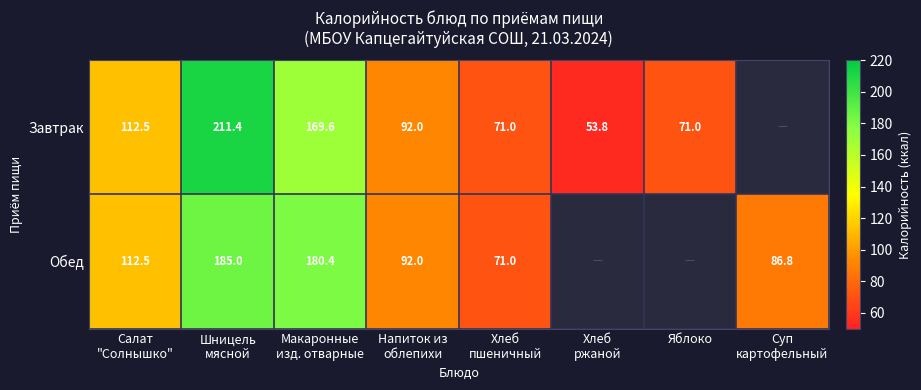

True or false: Завтрак has a value of 101.6 at Яблоко.

False